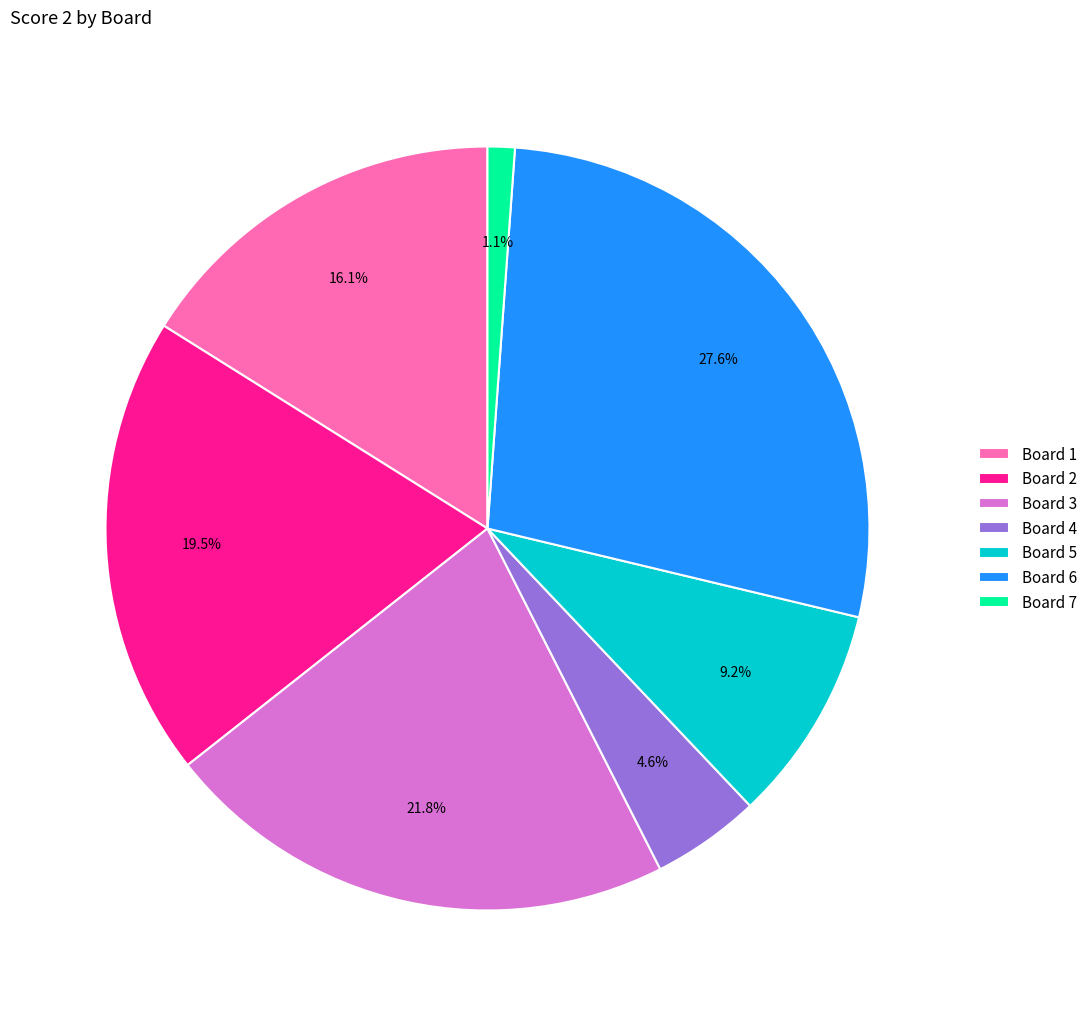

Do Board 5 and Board 4 together represent more than half of the pie?

No